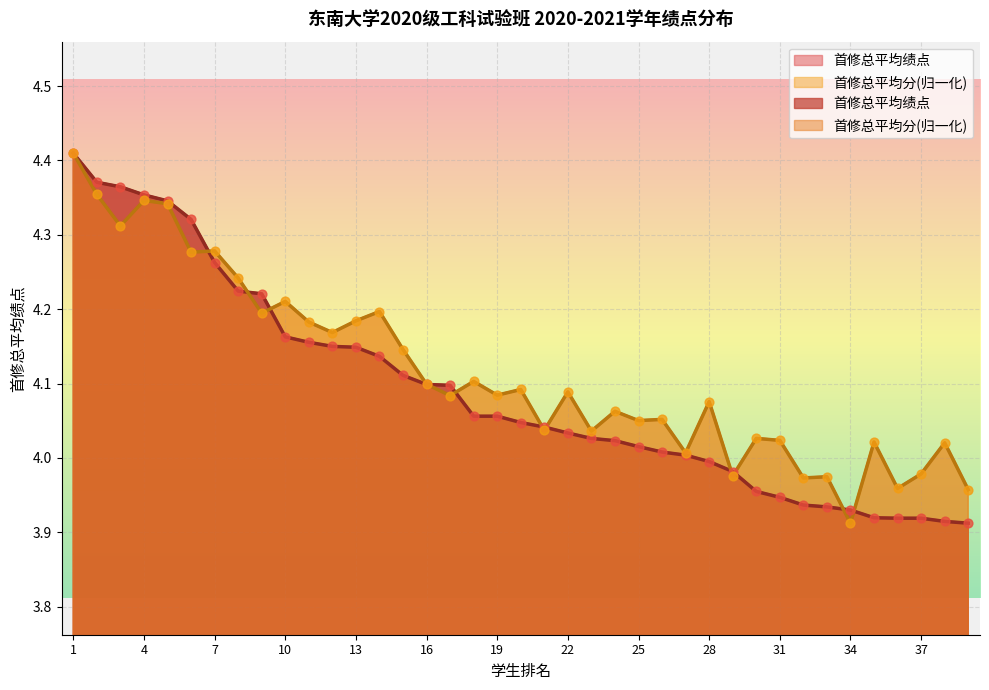

Which series has the largest Y range (max minus min)?

首修总平均绩点